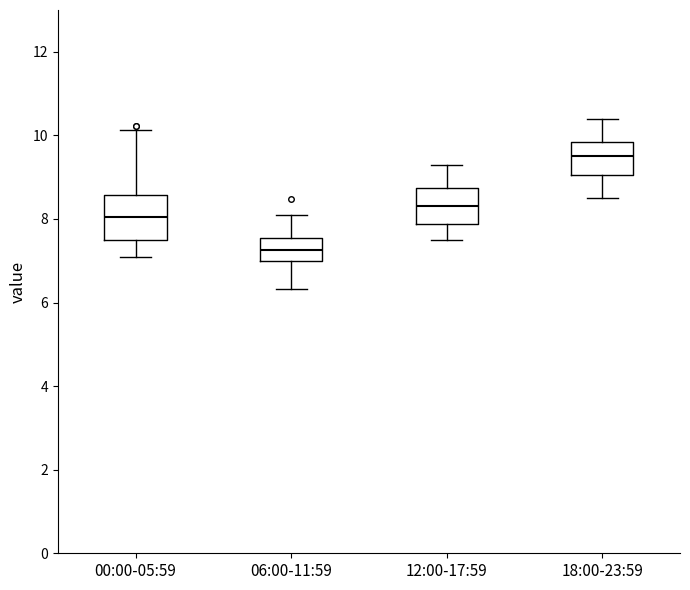

Which box has the lowest median line?

06:00-11:59